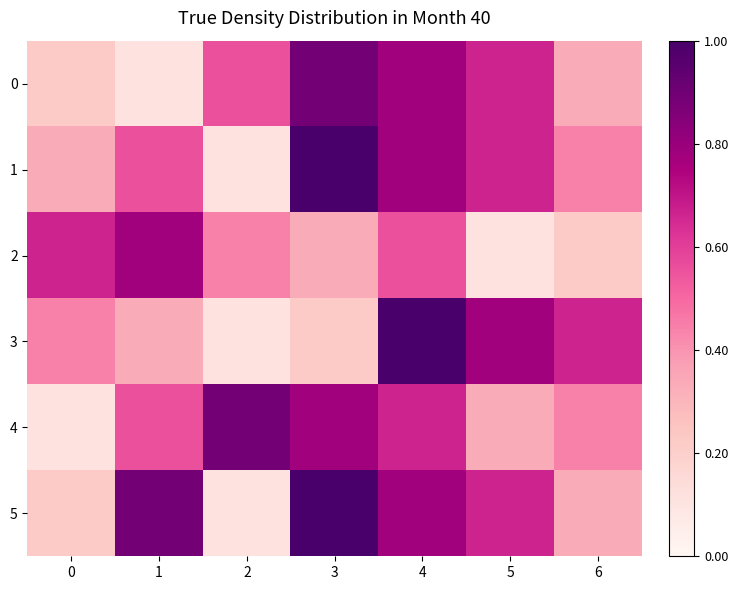

Reading left to right, what are all the values shown in this chart?

0: 0=0.2	1=0.1	2=0.6	3=0.9	4=0.8	5=0.7	6=0.3
1: 0=0.3	1=0.6	2=0.1	3=1.0	4=0.8	5=0.7	6=0.4
2: 0=0.7	1=0.8	2=0.4	3=0.3	4=0.6	5=0.1	6=0.2
3: 0=0.4	1=0.3	2=0.1	3=0.2	4=1.0	5=0.8	6=0.7
4: 0=0.1	1=0.6	2=0.9	3=0.8	4=0.7	5=0.3	6=0.4
5: 0=0.2	1=0.9	2=0.1	3=1.0	4=0.8	5=0.7	6=0.3